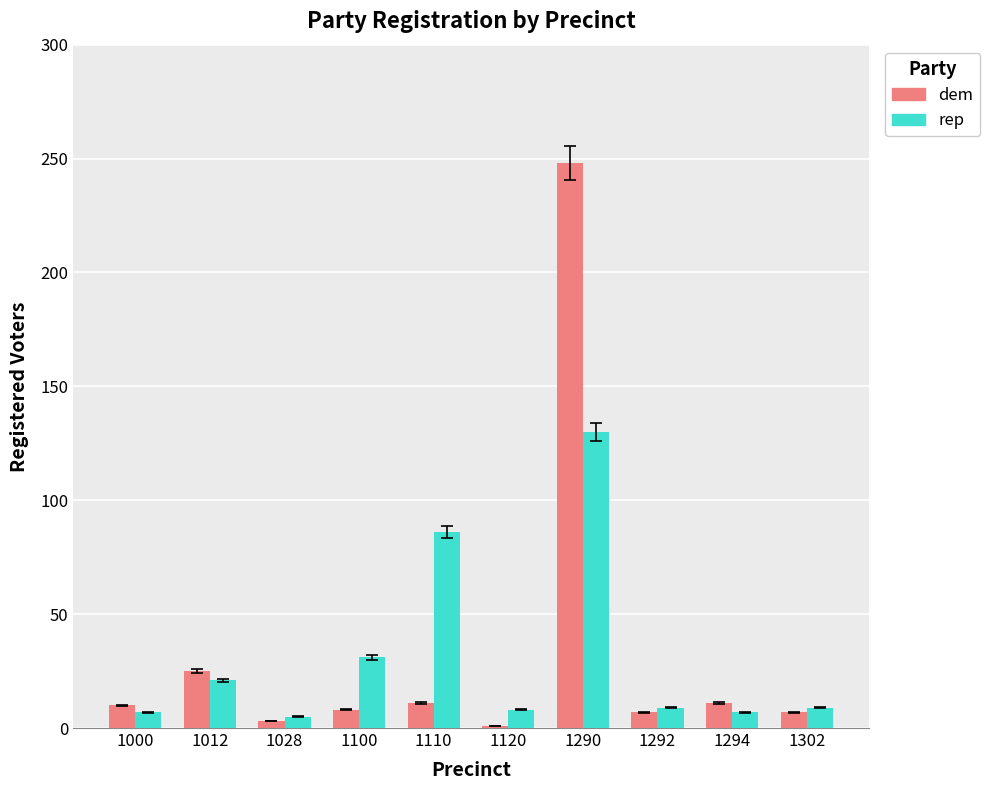

What is the spread (max minus min) of values at 1290?

118